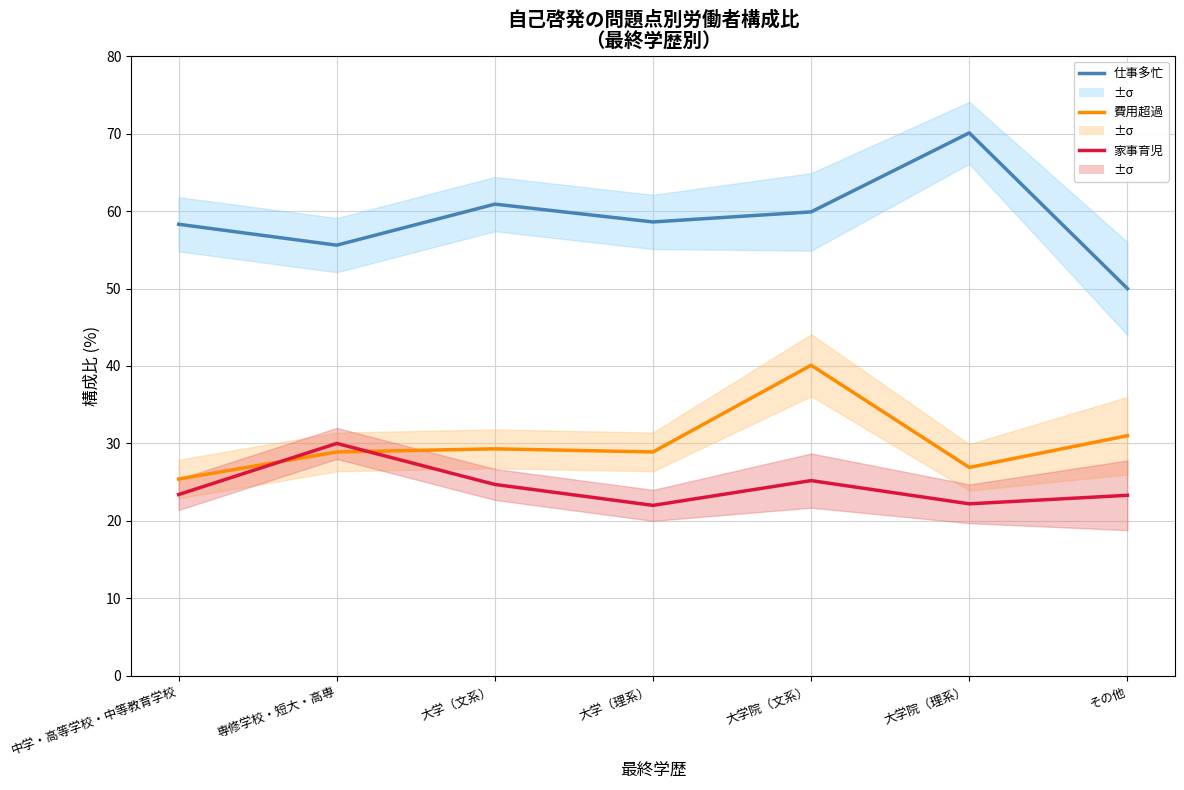

At which label does 費用超過 first exceed 28?

専修学校・短大・高専